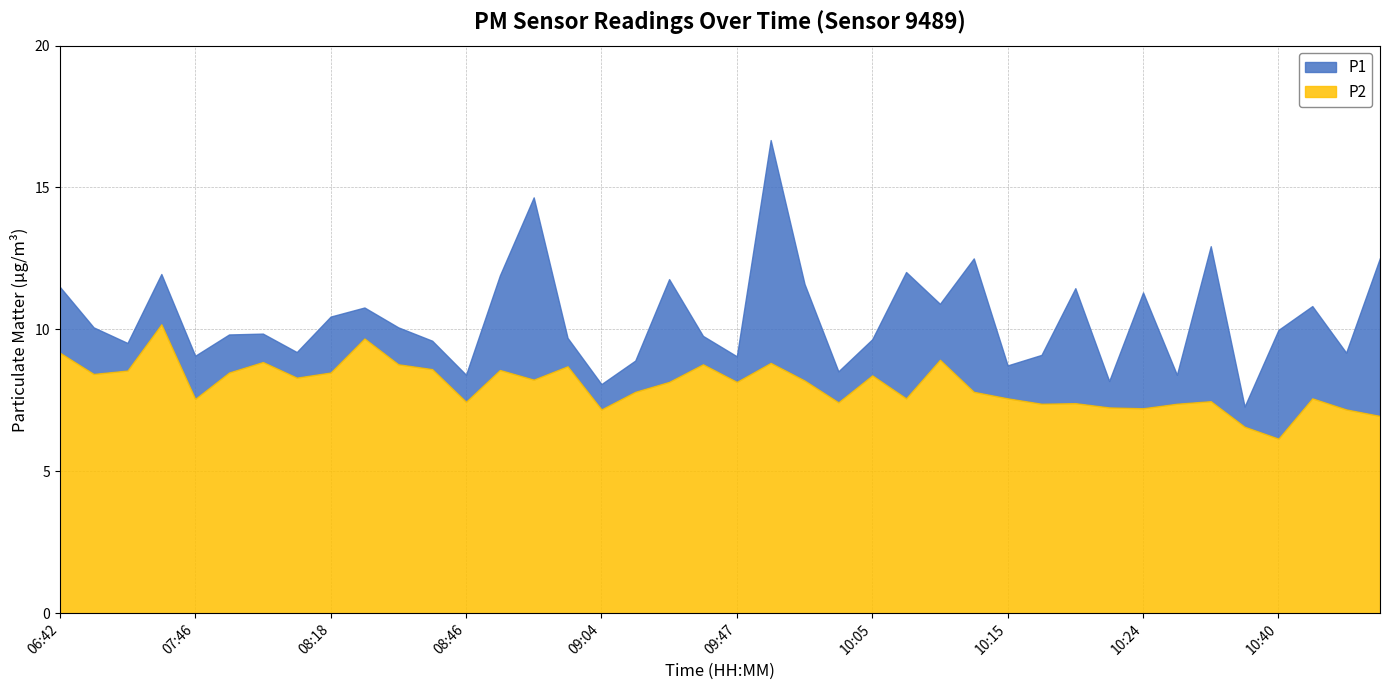

At which label is P1 closest to 11?

10:10